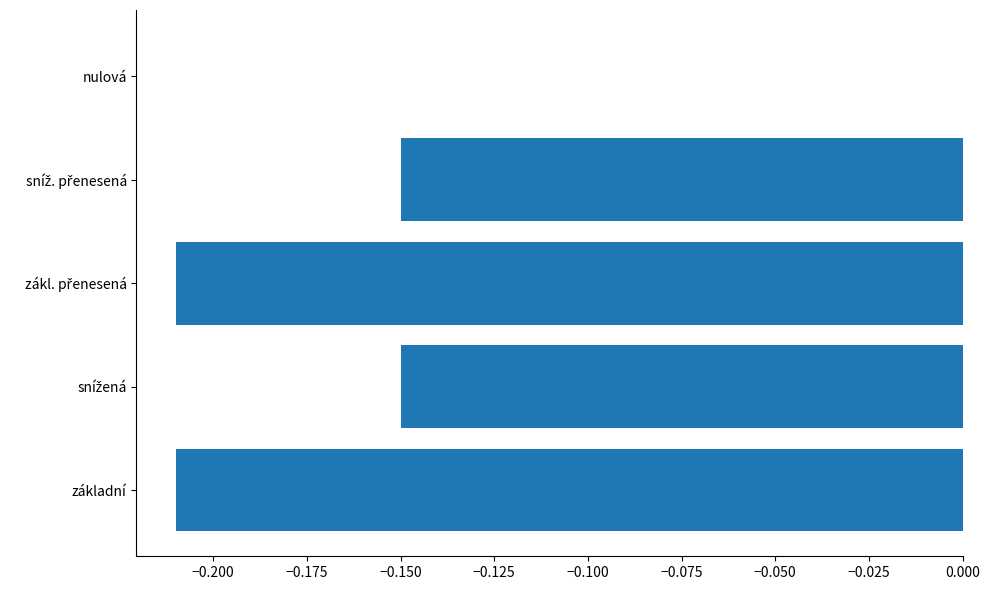

What is the sum of all values?

-0.7